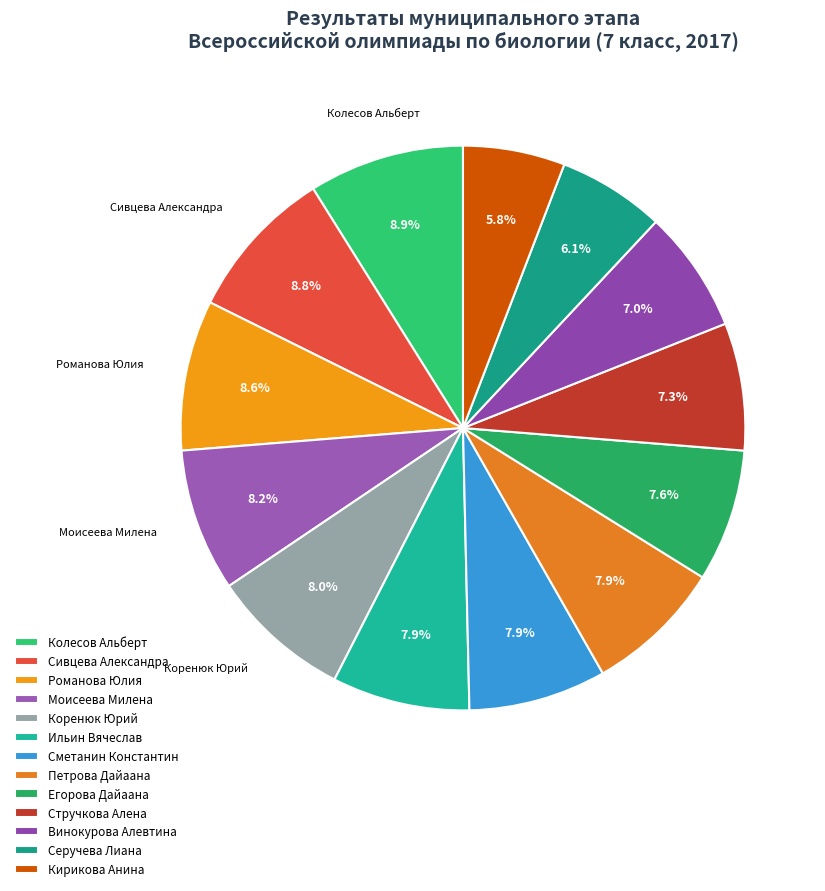

Combined, what portion of the pie is Романова Юлия and Сметанин Константин?

16.5%